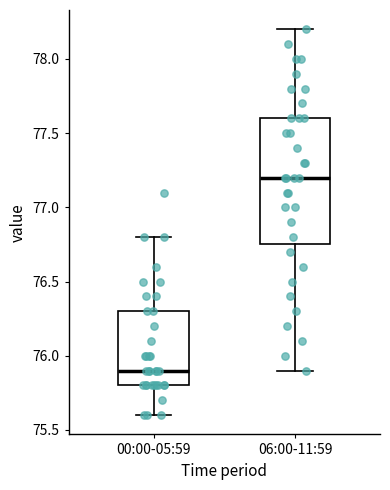

Reading left to right, transcribe this box plot: for each box, give where its median line is, the range the box spans, and where its two whiskers end, as read against the y-axis. The values are not printed on the chart, so give them approximately, as read against the axis.

00:00-05:59: median 75.90, box 75.80 to 76.30, whiskers 75.60 to 76.80
06:00-11:59: median 77.20, box 76.75 to 77.60, whiskers 75.90 to 78.20